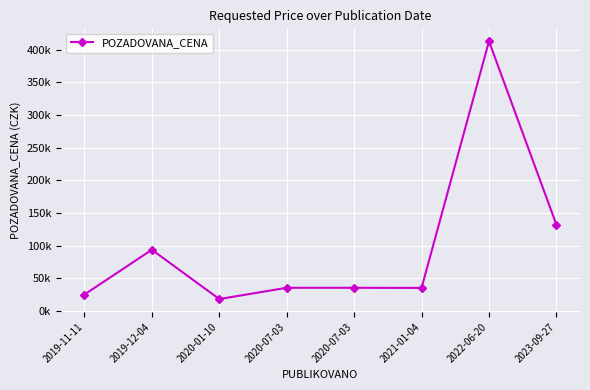

Does the chart have visible grid lines?

Yes